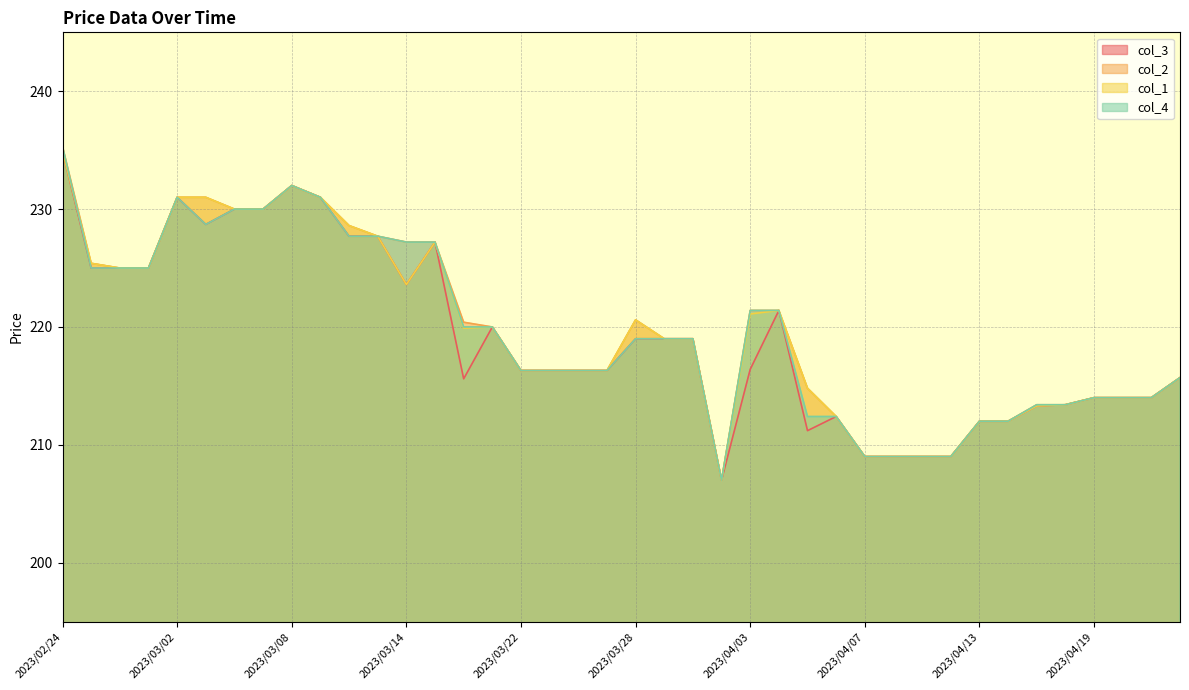

True or false: col_1 has more than 2 points higher than both neighbors.

True